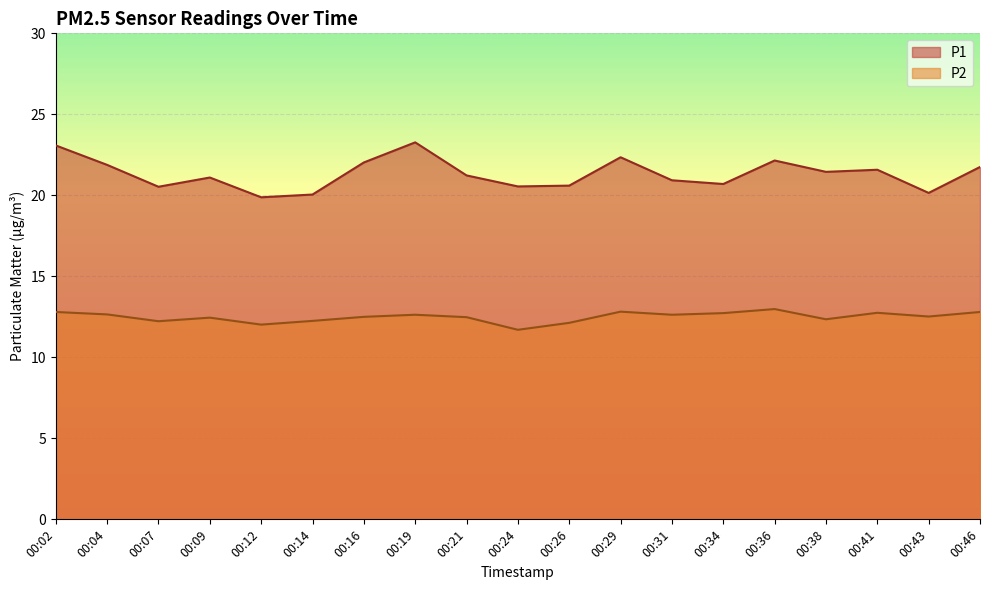

Reading left to right, list all the values displayed in this chart.

P1: 23.1	21.9	20.5	21.1	19.9	20.1	22.0	23.3	21.2	20.6	20.6	22.4	20.9	20.7	22.1	21.4	21.6	20.1	21.8
P2: 12.8	12.7	12.2	12.4	12.0	12.2	12.5	12.6	12.5	11.7	12.1	12.8	12.6	12.7	13.0	12.3	12.8	12.5	12.8